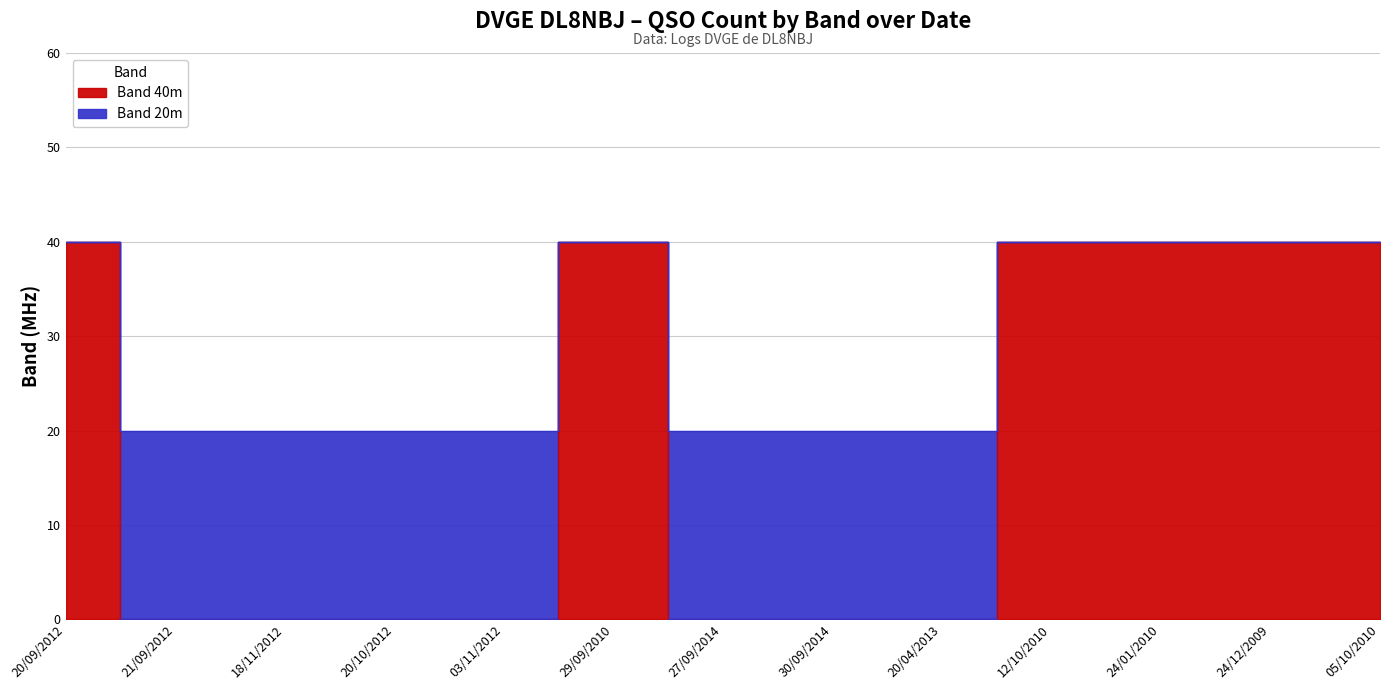

Count the number of data series in this chart.

2